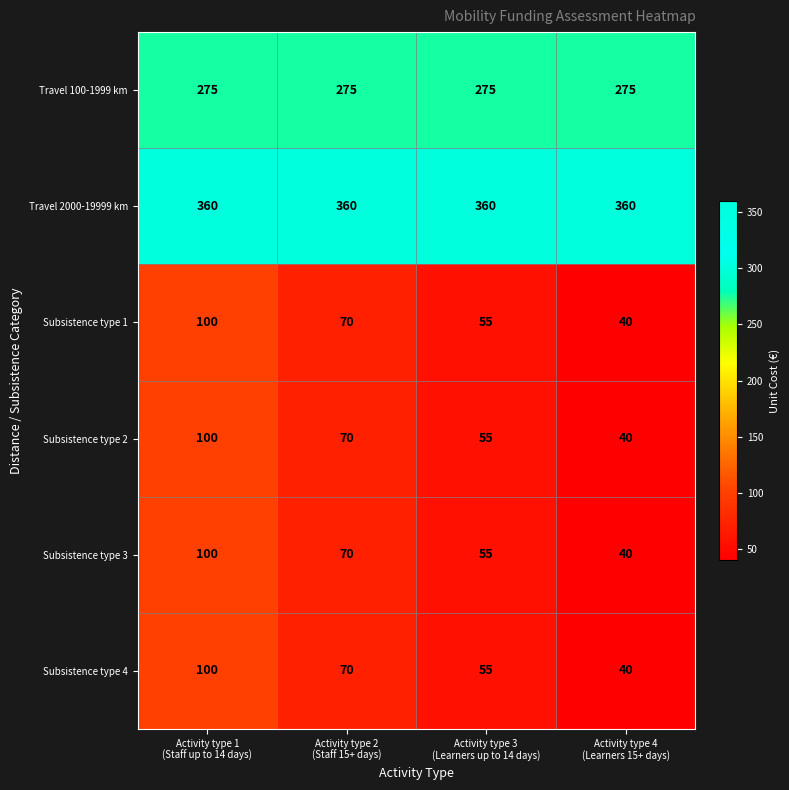

Reading left to right, transcribe all the data shown in this chart.

Travel 100-1999 km: 275	275	275	275
Travel 2000-19999 km: 360	360	360	360
Subsistence type 1: 100	70	55	40
Subsistence type 2: 100	70	55	40
Subsistence type 3: 100	70	55	40
Subsistence type 4: 100	70	55	40